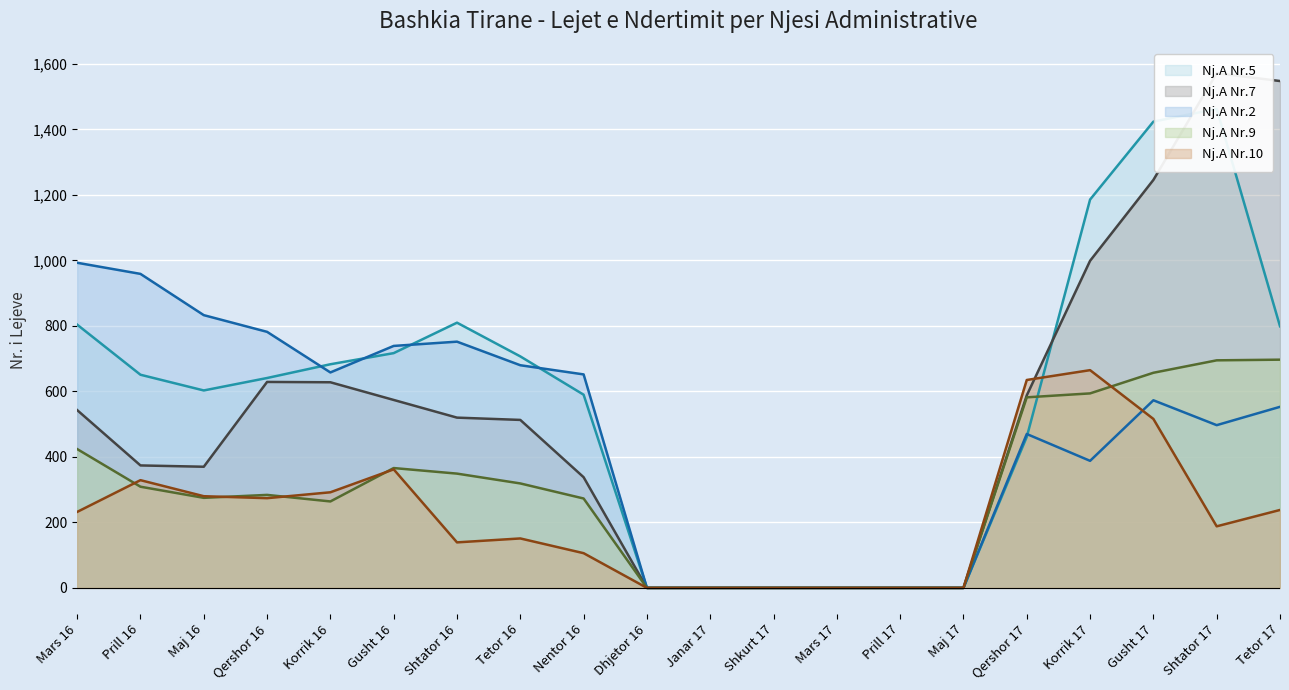

Rank the series by their maximum value, from lowest to highest.

Nj.A Nr.10, Nj.A Nr.9, Nj.A Nr.2, Nj.A Nr.5, Nj.A Nr.7